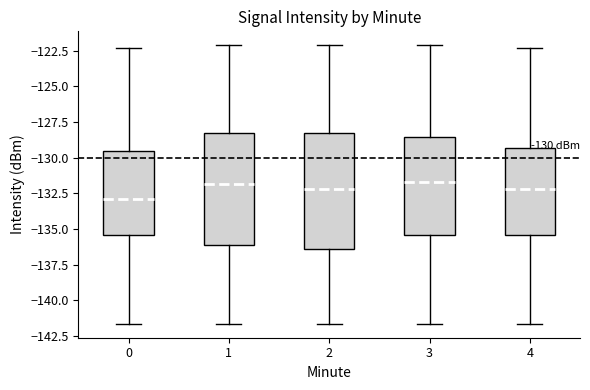

Which box's median line is the lowest?

0